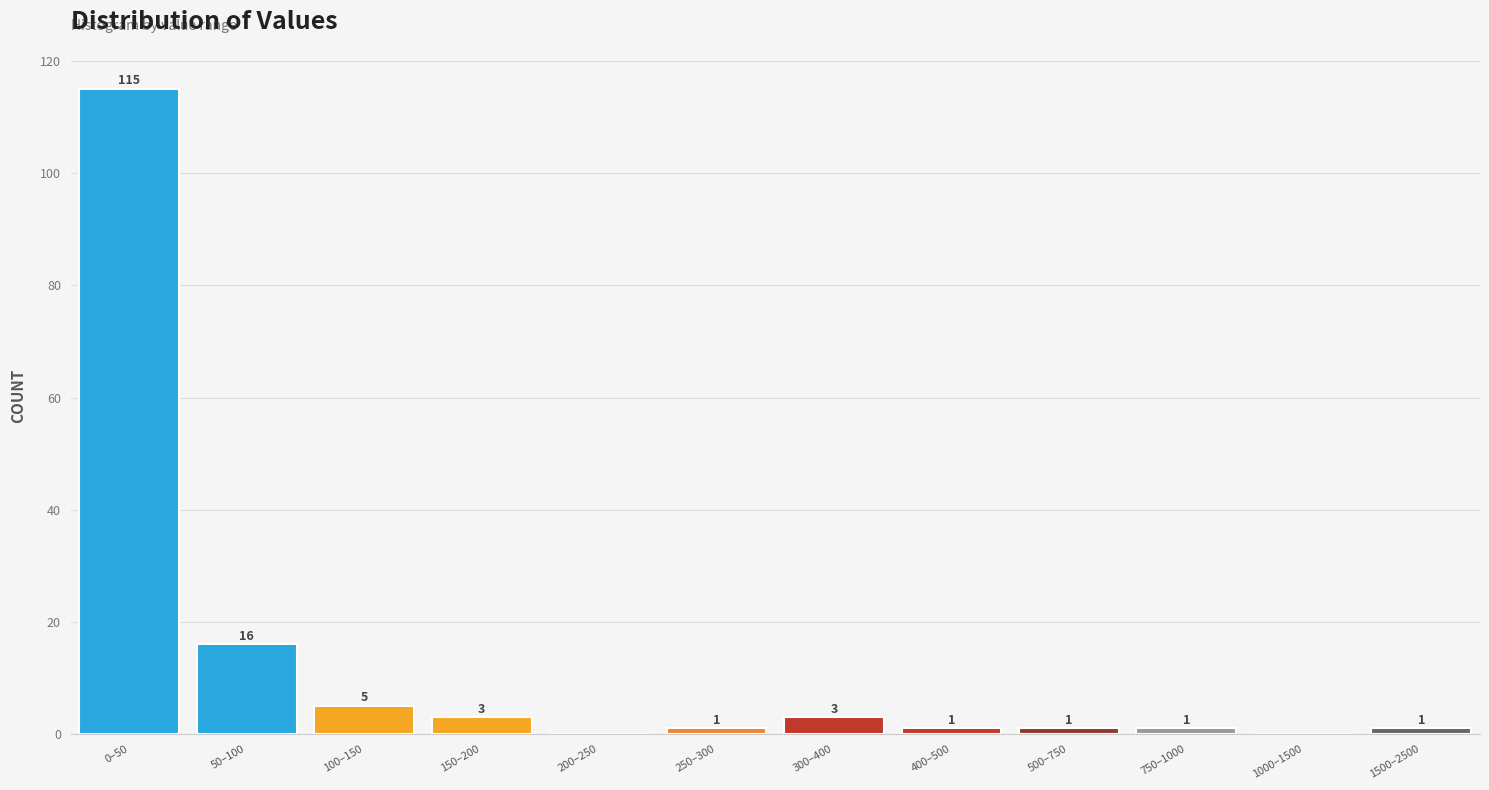

At which category does the chart reach its peak across all series?

0–50